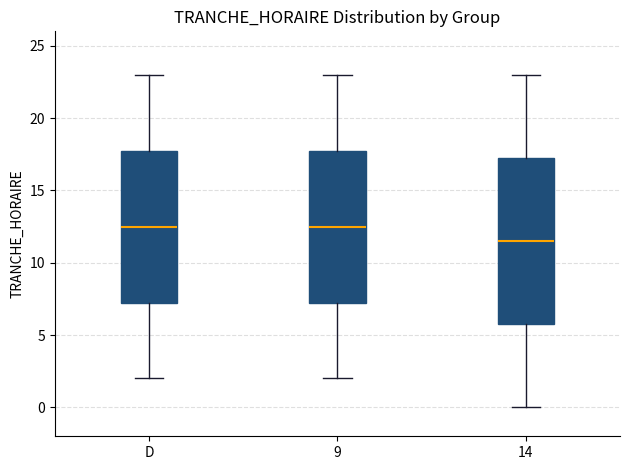

Reading left to right, transcribe this box plot: for each box, give where its median line is, the range the box spans, and where its two whiskers end, as read against the y-axis. The values are not printed on the chart, so give them approximately, as read against the axis.

D: median 12.5, box 7.5 to 18.0, whiskers 2.0 to 23.0
9: median 12.5, box 7.5 to 18.0, whiskers 2.0 to 23.0
14: median 11.5, box 6.0 to 17.5, whiskers 0.0 to 23.0